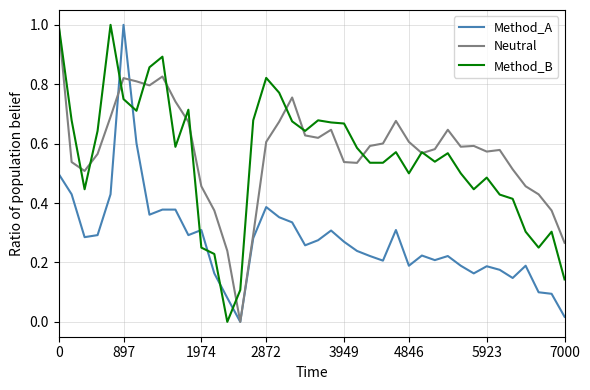

What is the greatest value displayed?

1.0